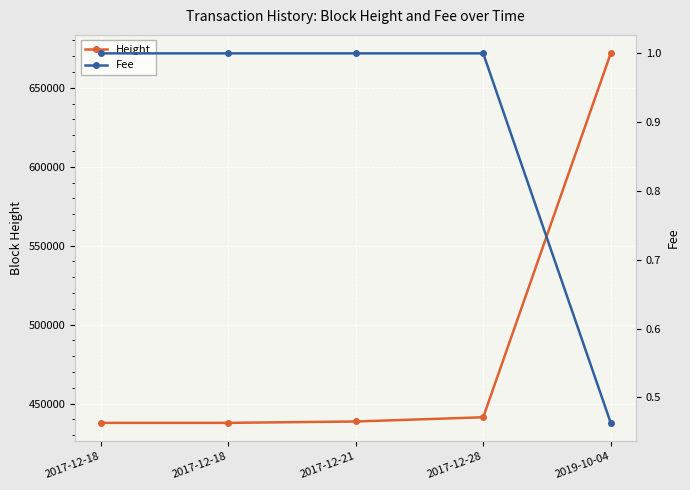

How many series are shown in this chart?

2